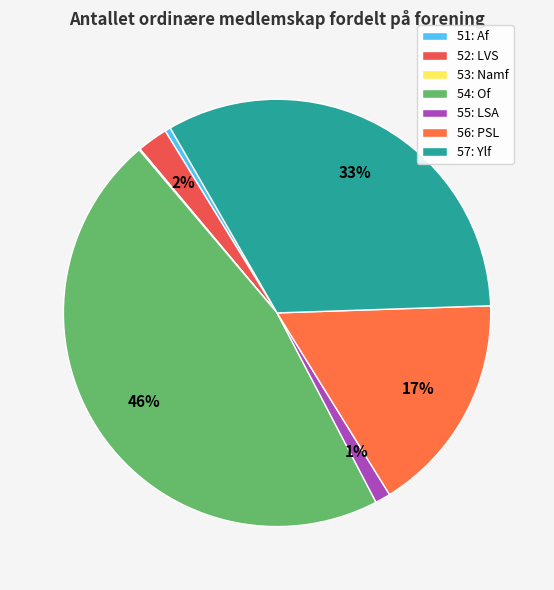

What percentage is the 56: PSL slice, to the nearest percent?

17%